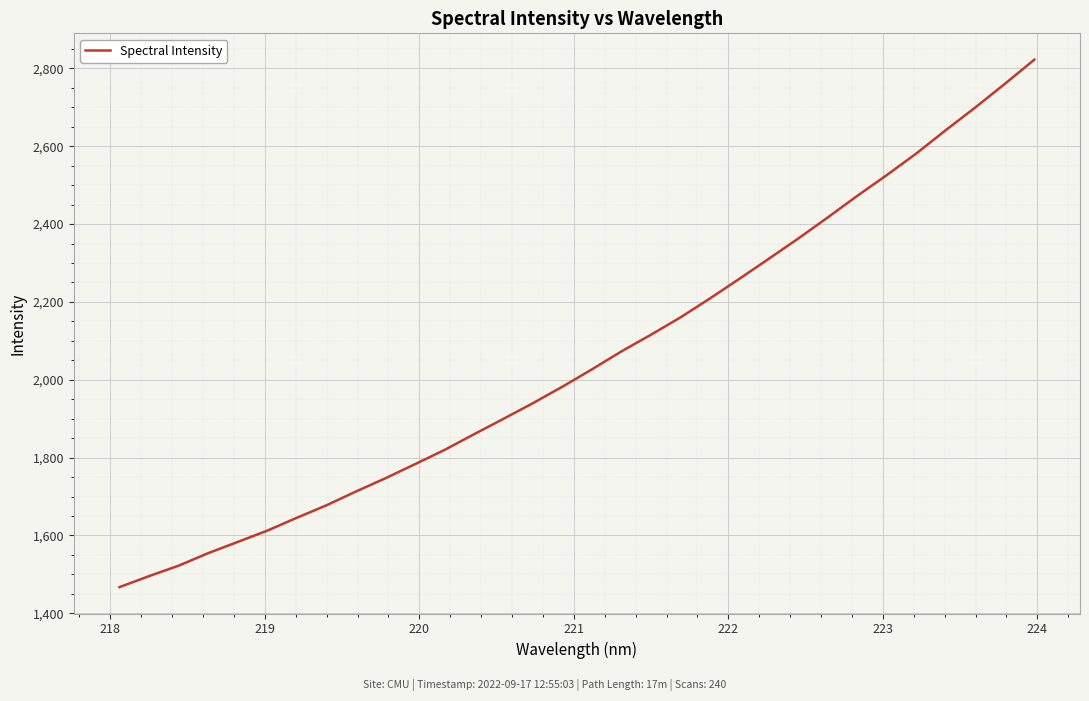

What is the maximum value shown in the chart?

2822.3